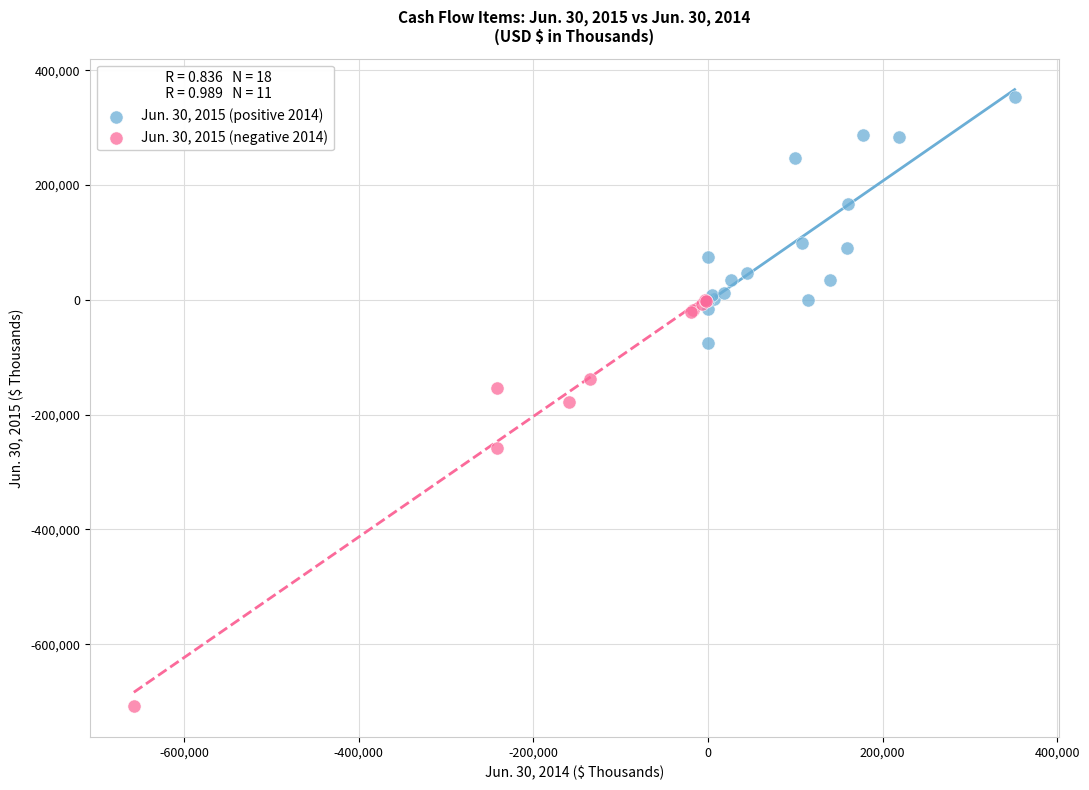

Which series contains the highest Y value?

Jun. 30, 2015 (positive 2014)